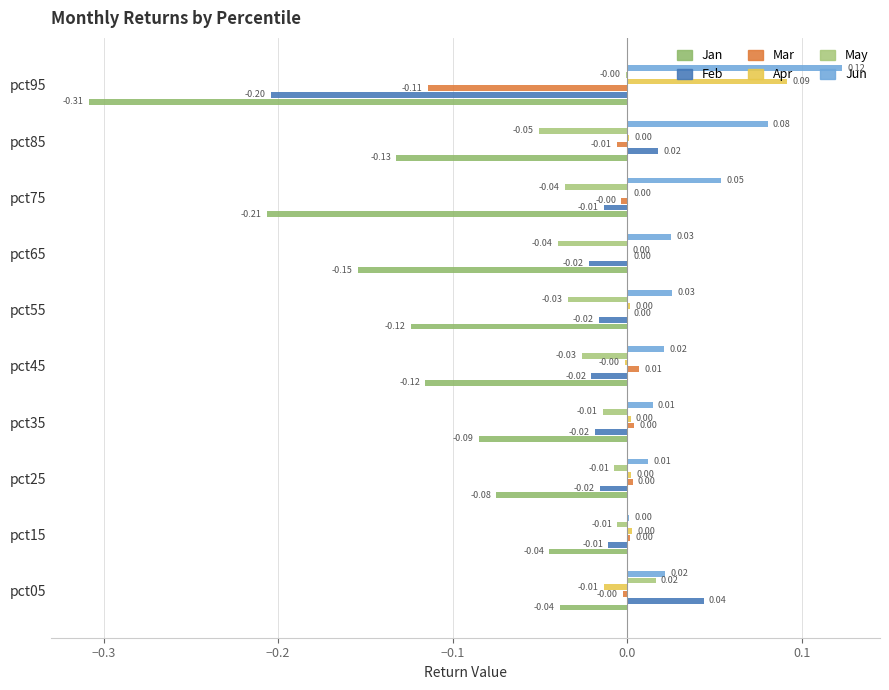

Reading left to right, list all the values displayed in this chart.

Jan: -0.0	-0.0	-0.1	-0.1	-0.1	-0.1	-0.2	-0.2	-0.1	-0.3
Feb: 0.0	-0.0	-0.0	-0.0	-0.0	-0.0	-0.0	-0.0	0.0	-0.2
Mar: -0.0	0.0	0.0	0.0	0.0	0.0	0.0	-0.0	-0.0	-0.1
Apr: -0.0	0.0	0.0	0.0	-0.0	0.0	0.0	0.0	0.0	0.1
May: 0.0	-0.0	-0.0	-0.0	-0.0	-0.0	-0.0	-0.0	-0.1	-0.0
Jun: 0.0	0.0	0.0	0.0	0.0	0.0	0.0	0.1	0.1	0.1